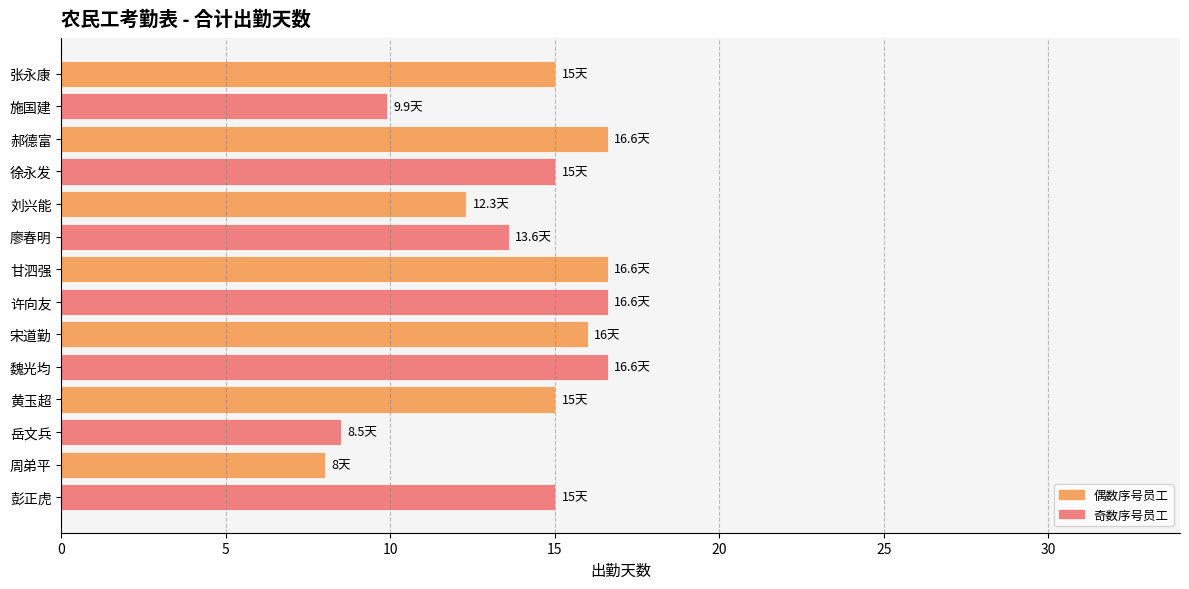

Which category has the lowest value across all series?

周弟平